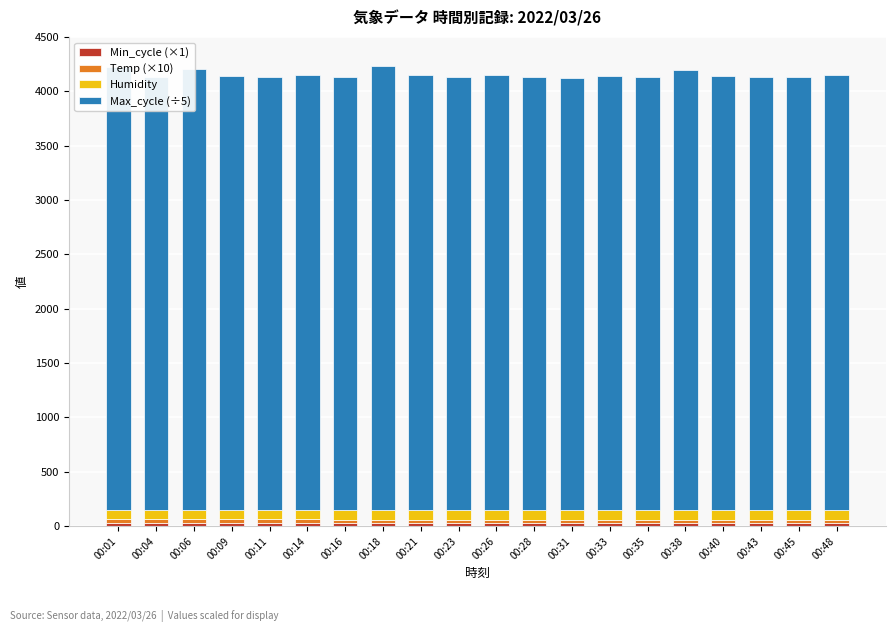

How many categories are shown in the chart?

20